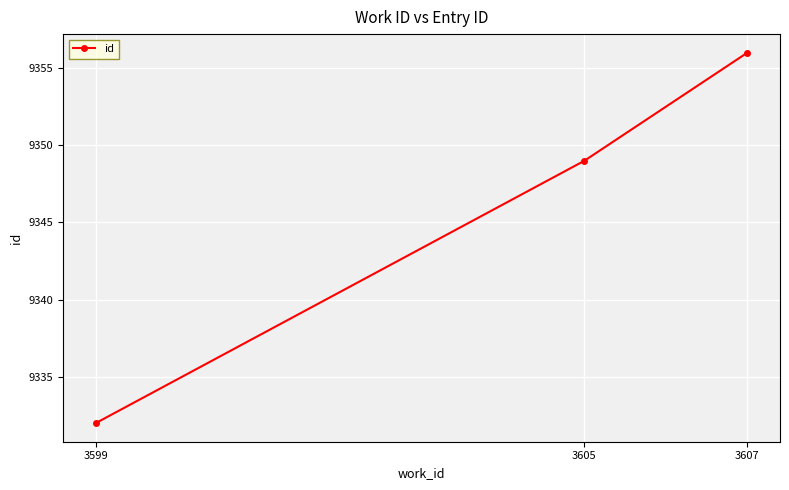

What is the minimum value shown in the chart?

9332